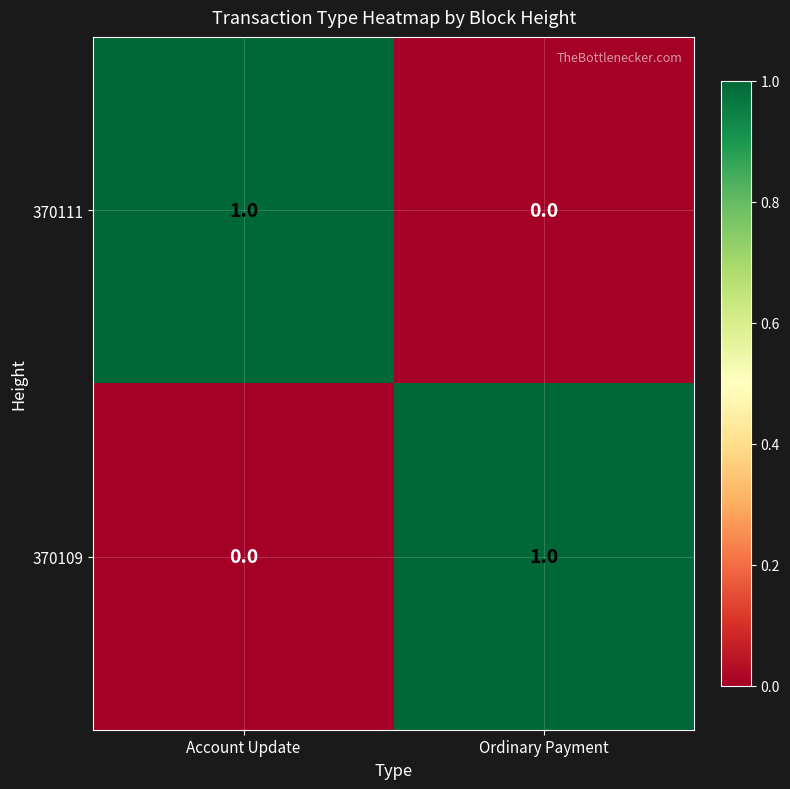

Which category has the lowest value in the 370111 series?

Ordinary Payment